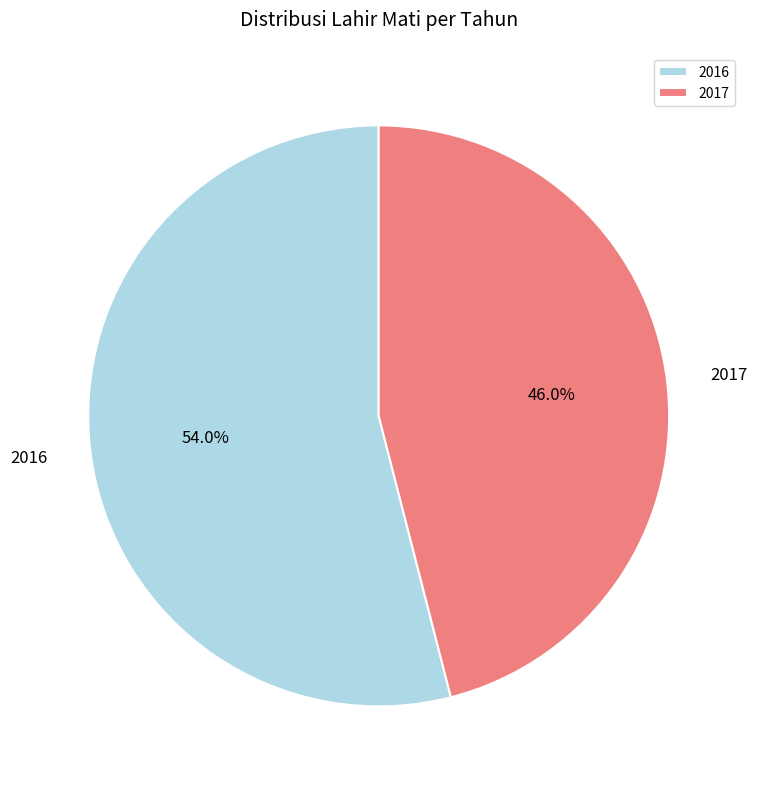

Is there a majority slice in this chart?

Yes